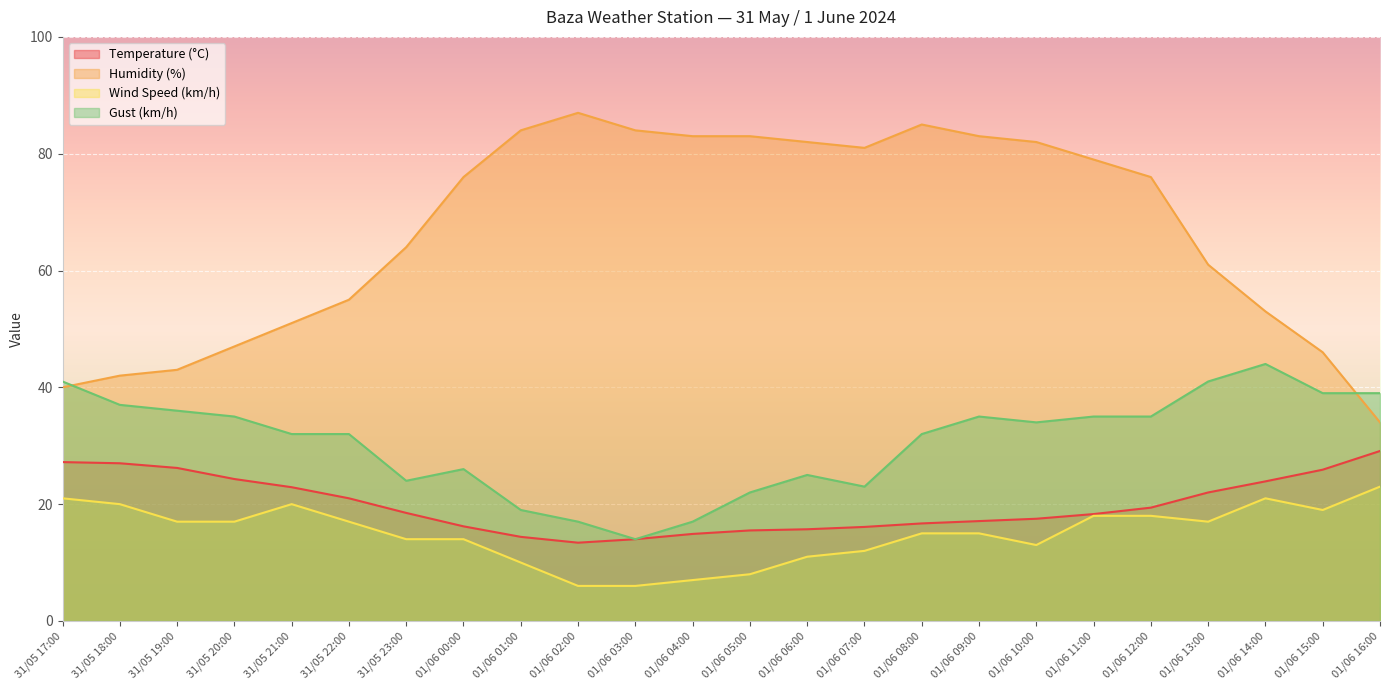

What is the approximate value of Temperature (°C) at 01/06 00:00?

16.2